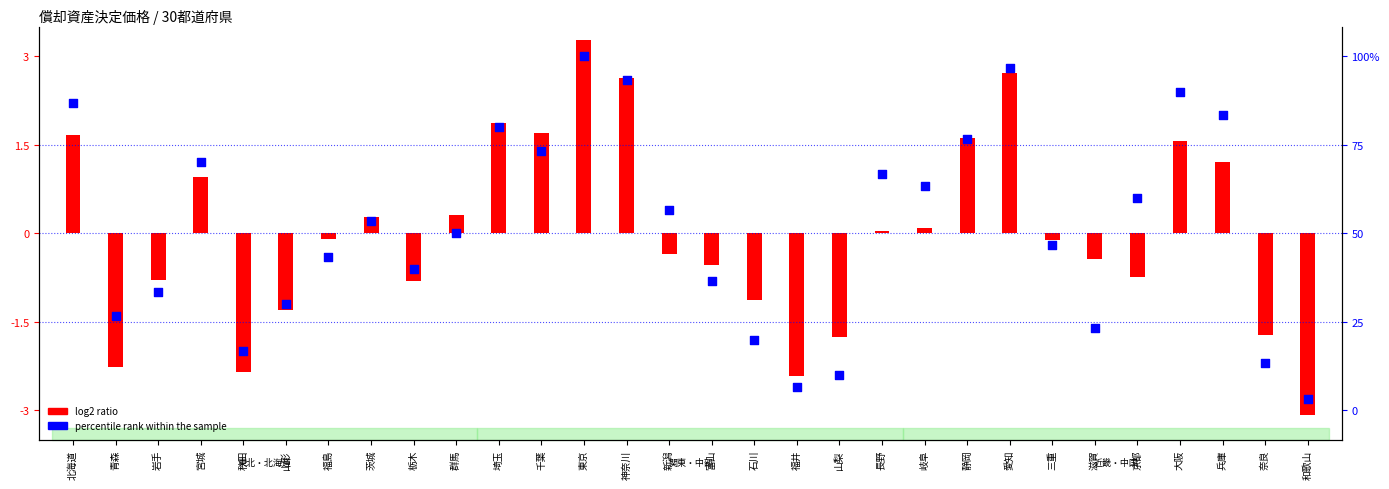

Which series has the widest spread of Y values?

log2 ratio